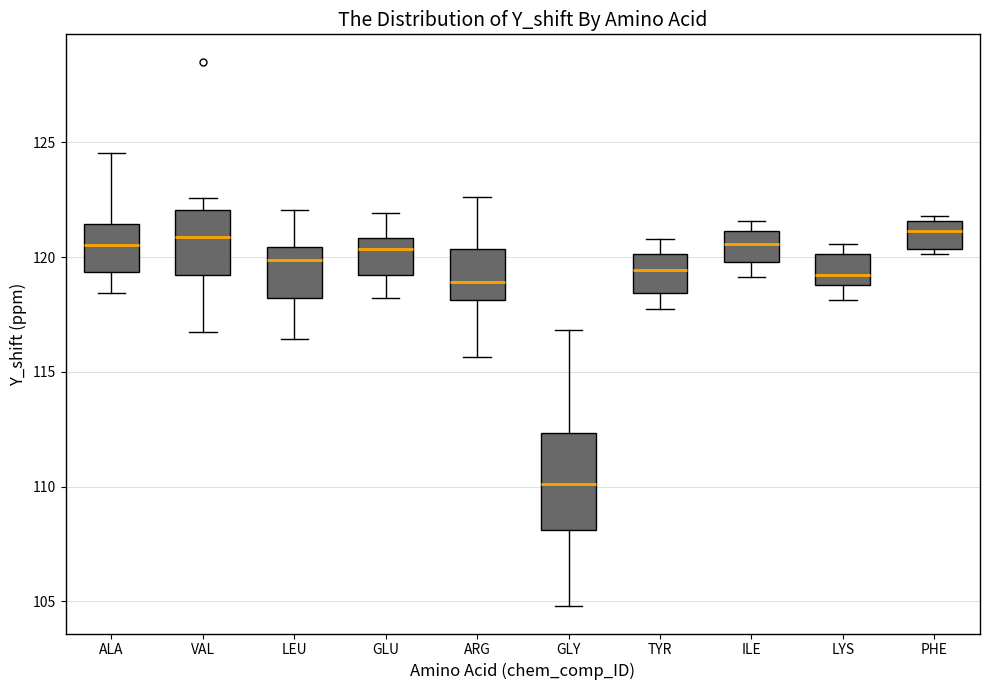

Comparing the boxes themselves (not the whiskers), which one is the tallest?

GLY